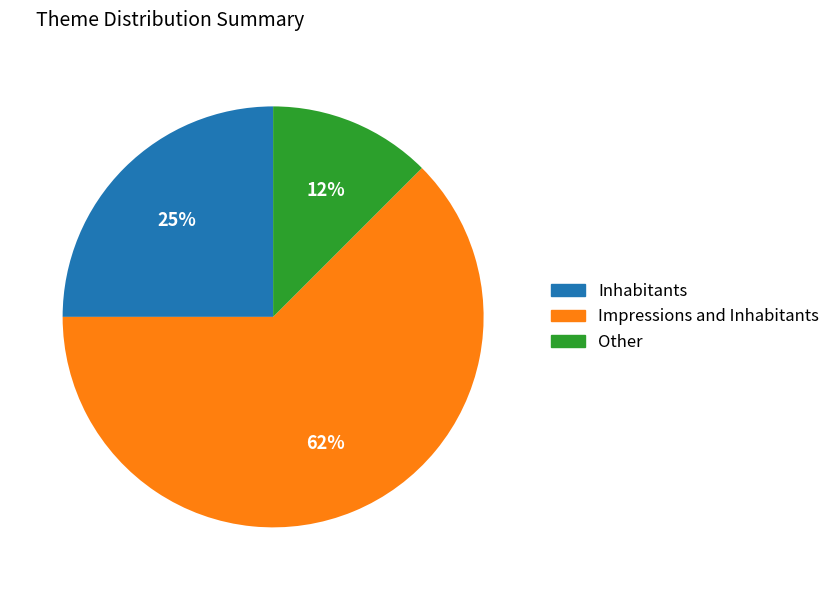

To the nearest percent, what is the average slice percentage?

33%